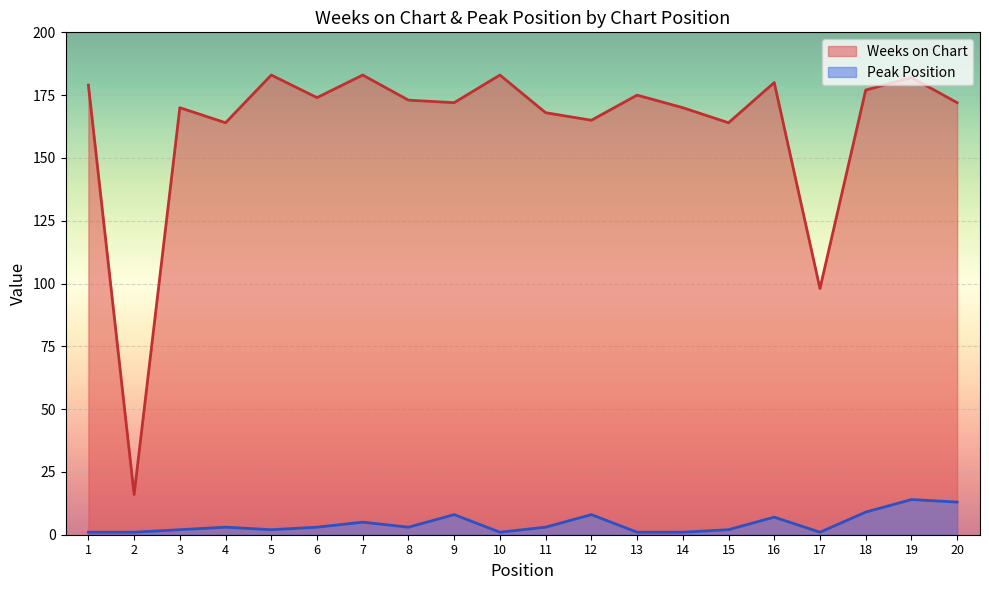

Does the chart display data point markers on the line(s)?

No